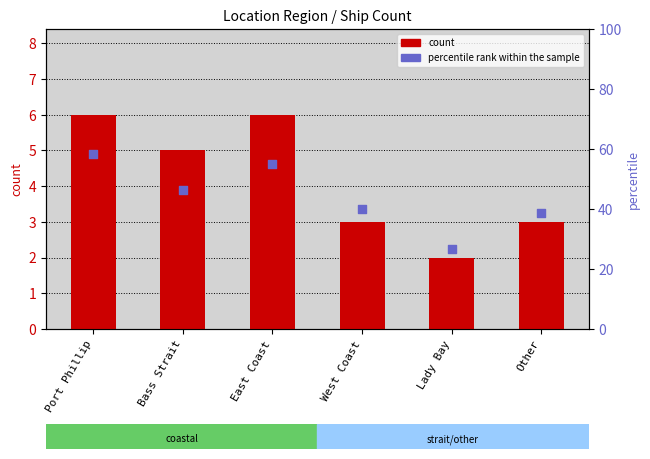

At how many categories does at least one series exceed 5?

2